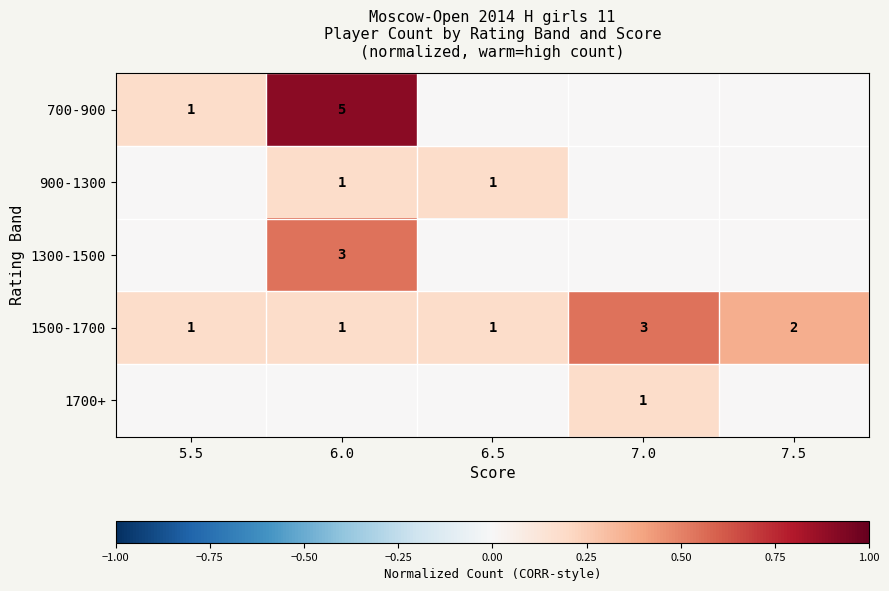

At which label does 1500-1700 reach its peak?

7.0